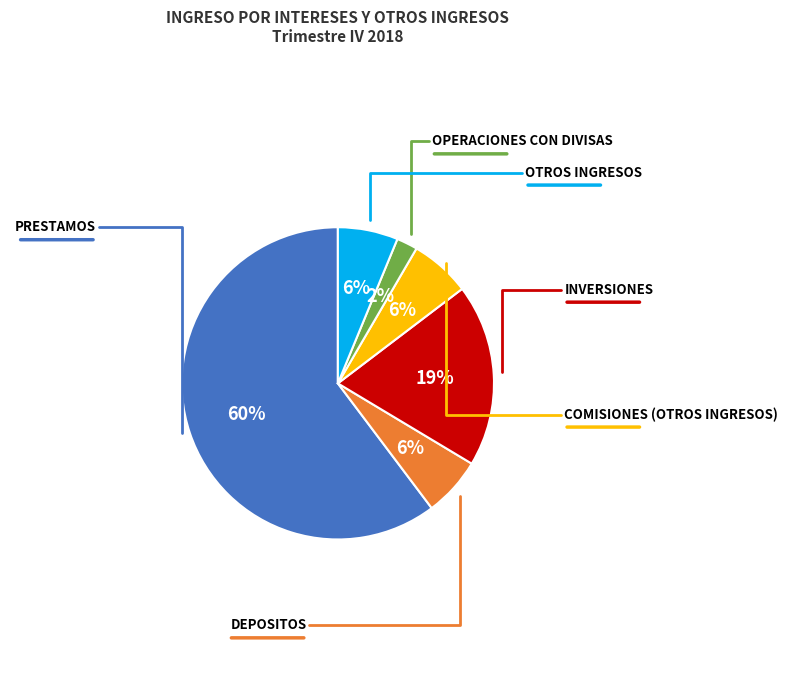

Do DEPOSITOS and INVERSIONES together represent more than half of the pie?

No